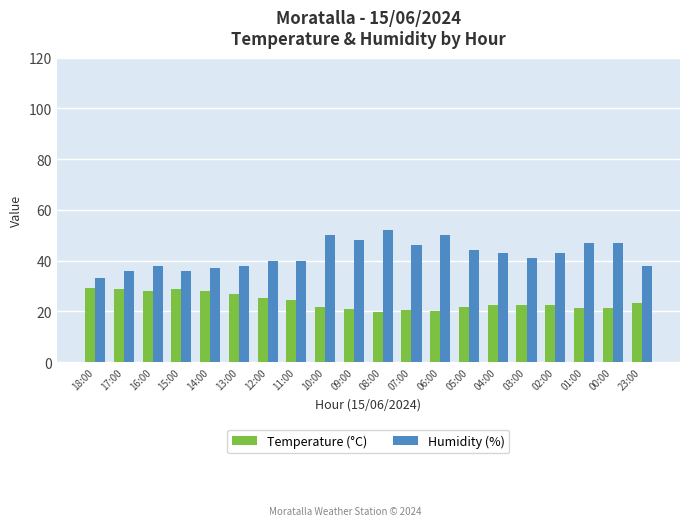

Which series has the largest range (max minus min)?

Humidity (%)